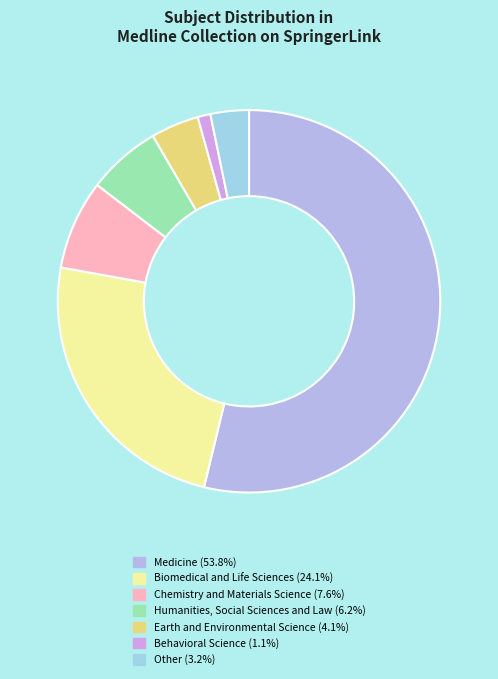

Is the sum of Chemistry and Materials Science and Medicine greater than half?

Yes